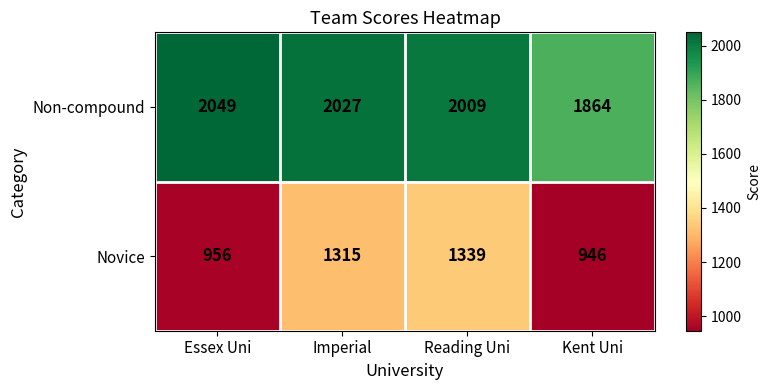

Reading left to right, extract all data points from this chart.

Non-compound: Essex Uni=2049	Imperial=2027	Reading Uni=2009	Kent Uni=1864
Novice: Essex Uni=956	Imperial=1315	Reading Uni=1339	Kent Uni=946